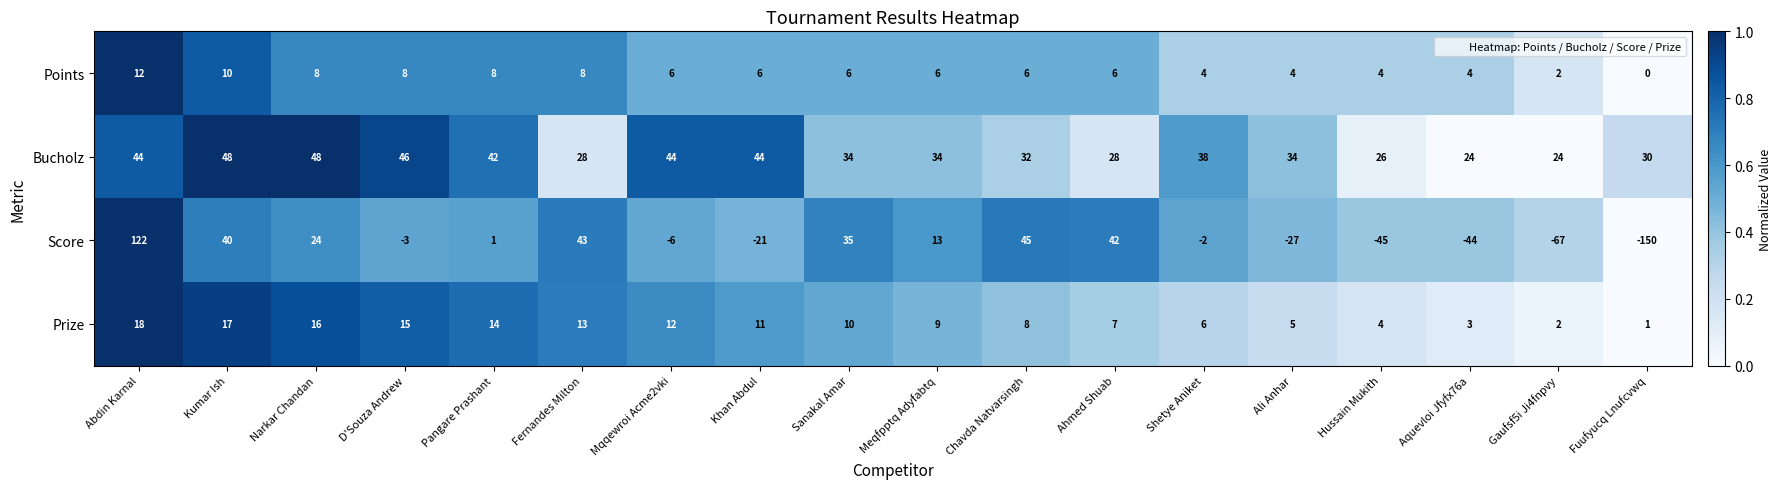

What is the smallest value displayed?

-150